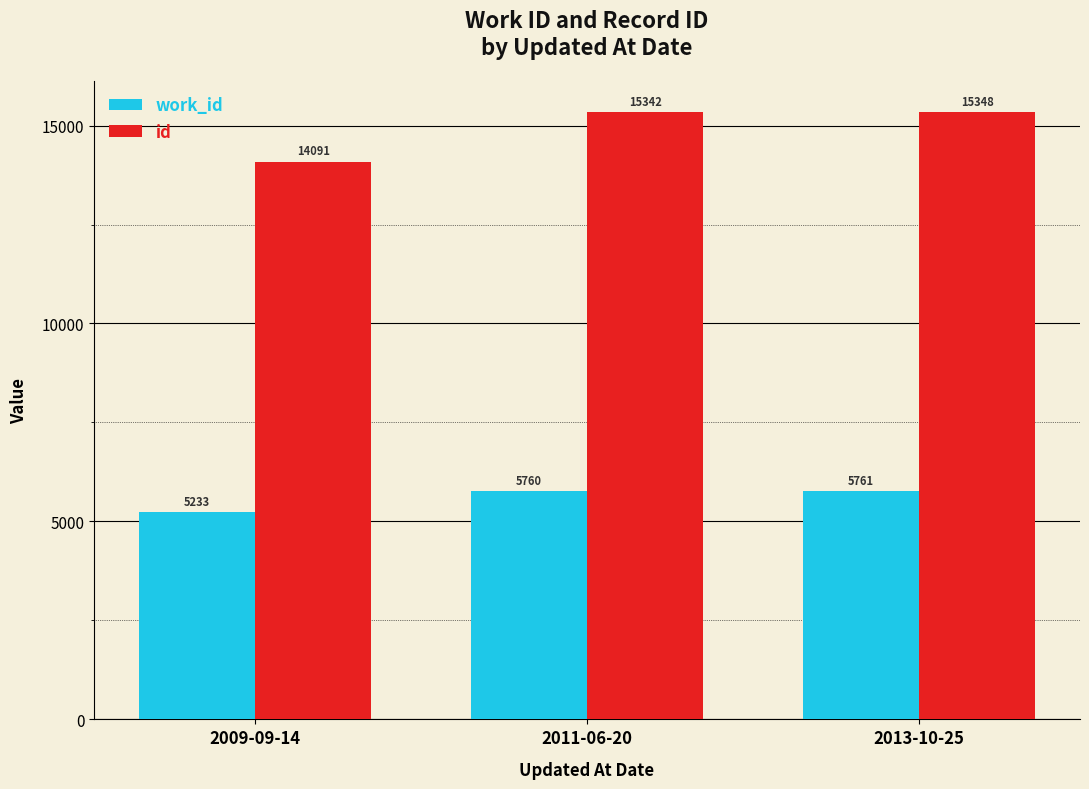

Read the work_id value at 2013-10-25.

5761